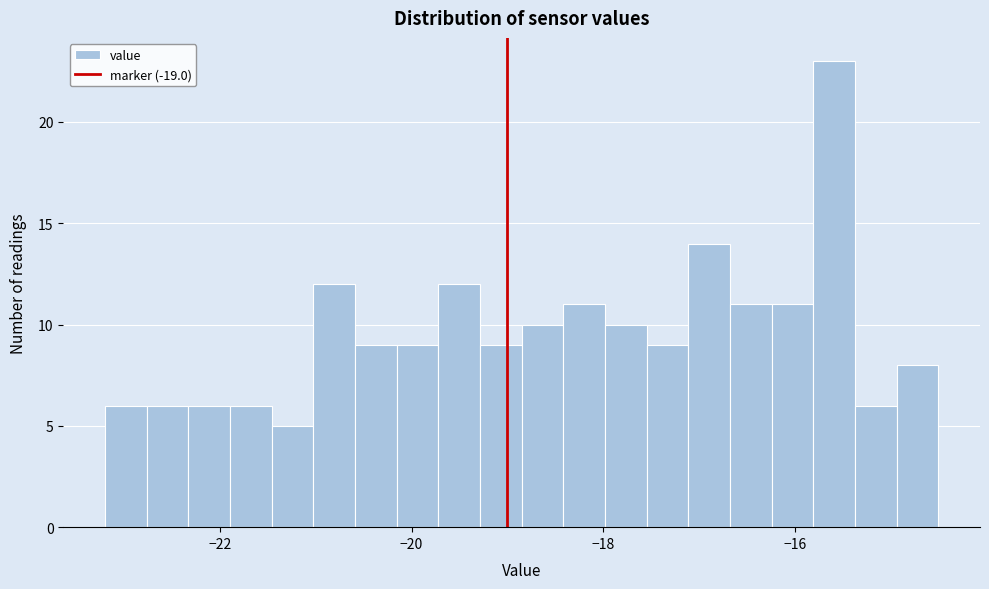

Read against the x-axis, roughly where is the centre of the tallest bar?

-15.6